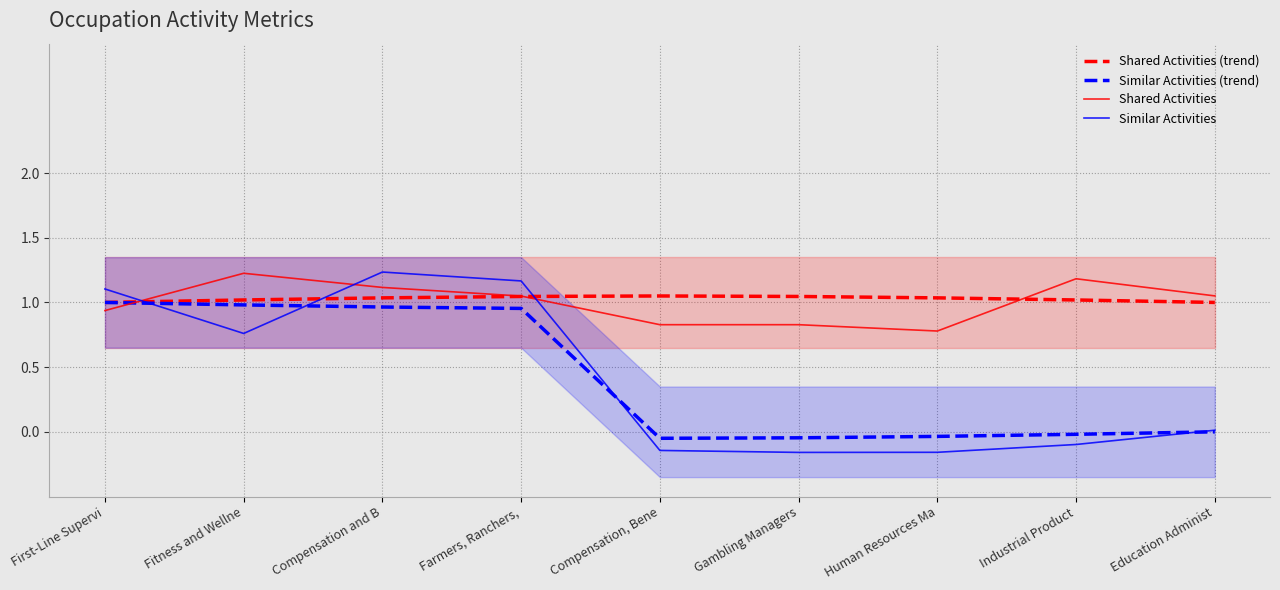

Count the number of categories in the chart.

9